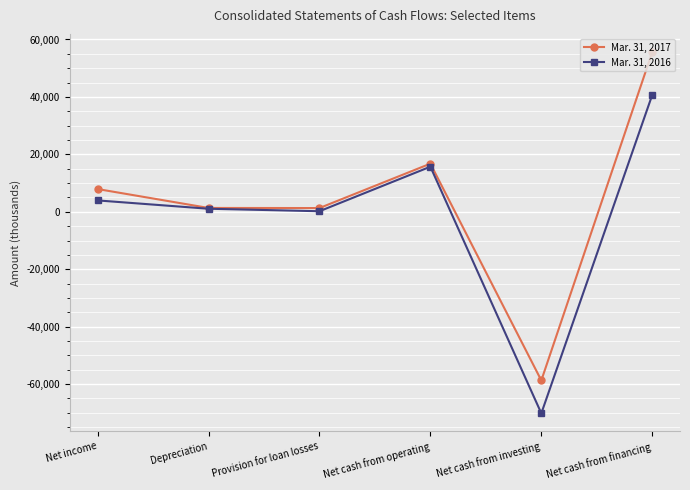

The Mar. 31, 2016 series shows 15707 at Net cash from operating. True or false?

True